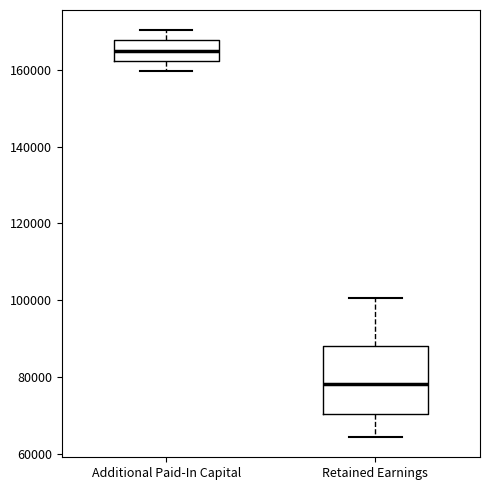

Reading left to right, transcribe this box plot: for each box, give where its median line is, the range the box spans, and where its two whiskers end, as read against the y-axis. The values are not printed on the chart, so give them approximately, as read against the axis.

Additional Paid-In Capital: median 166000, box 162000 to 168000, whiskers 160000 to 170000
Retained Earnings: median 78000, box 70000 to 88000, whiskers 64000 to 100000